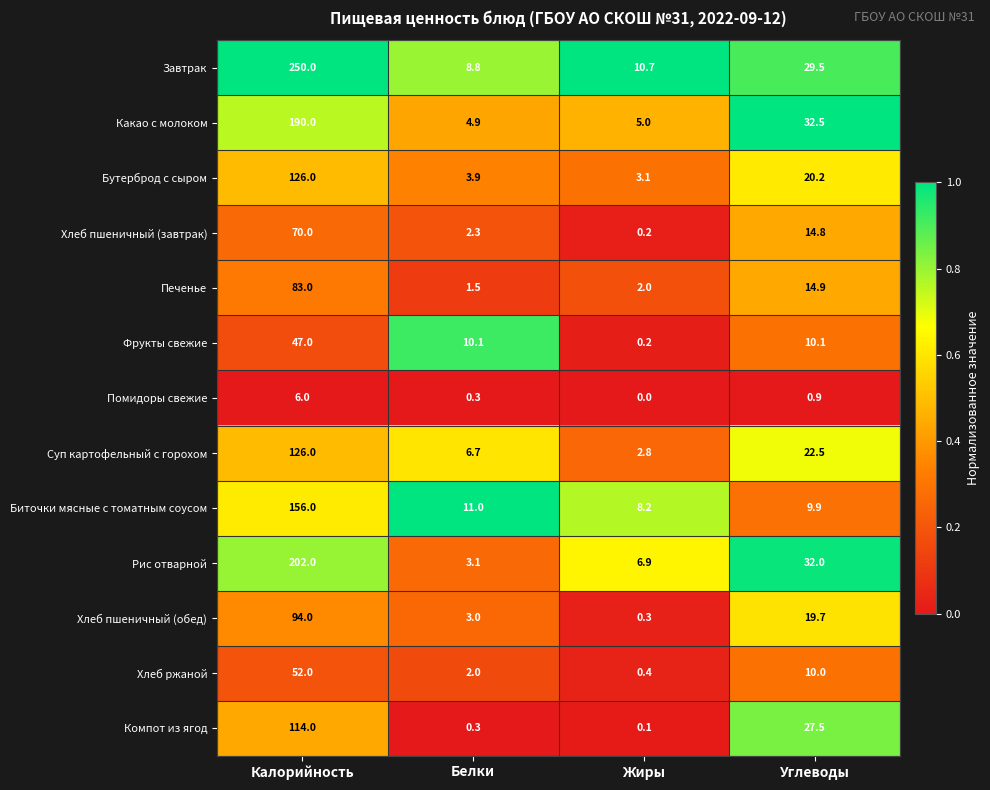

What is the total value across all series at Белки?

57.9